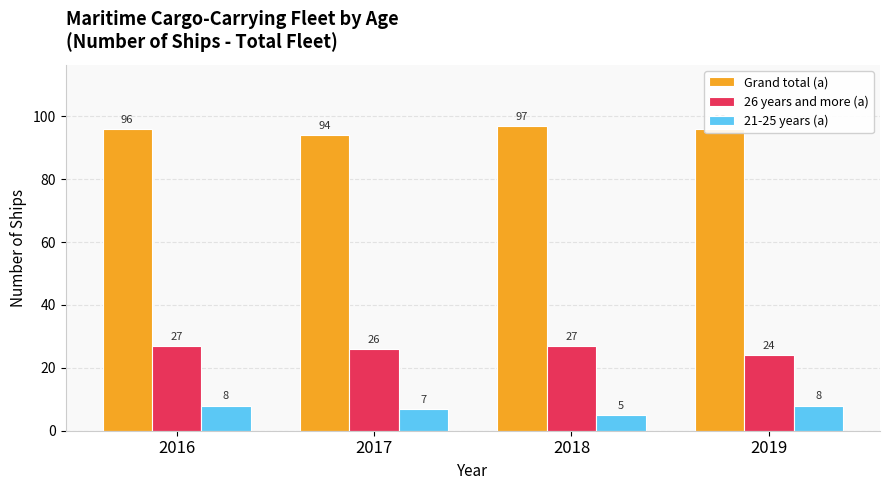

Rank the series at 2019 from lowest to highest value.

21-25 years (a), 26 years and more (a), Grand total (a)